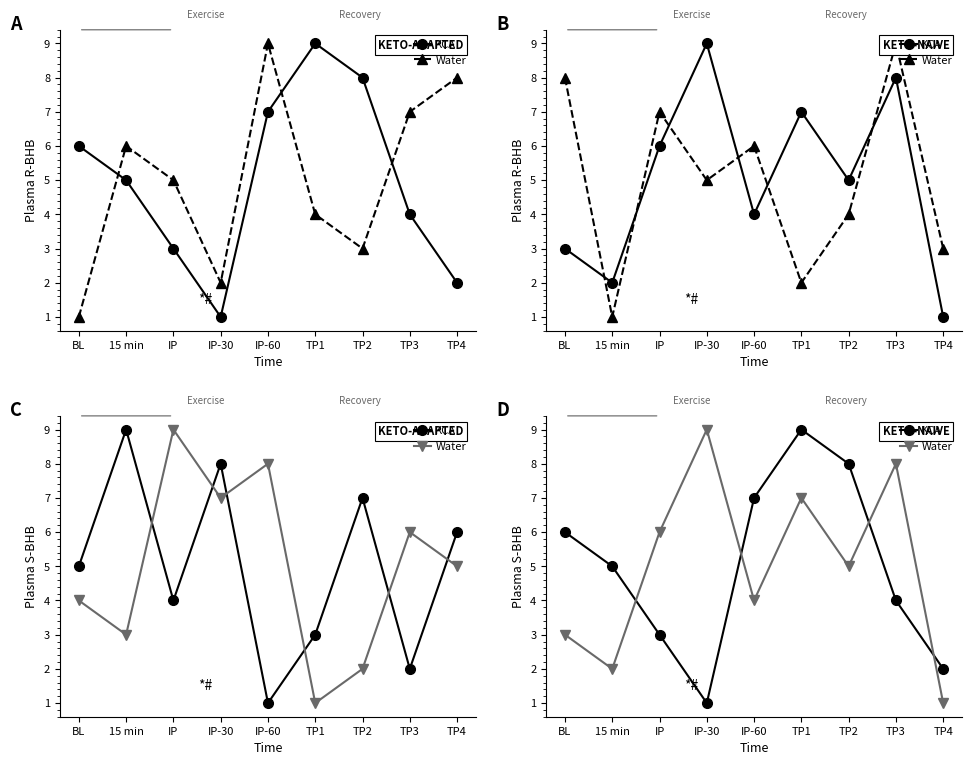

What is the total value across all series at BL?

9